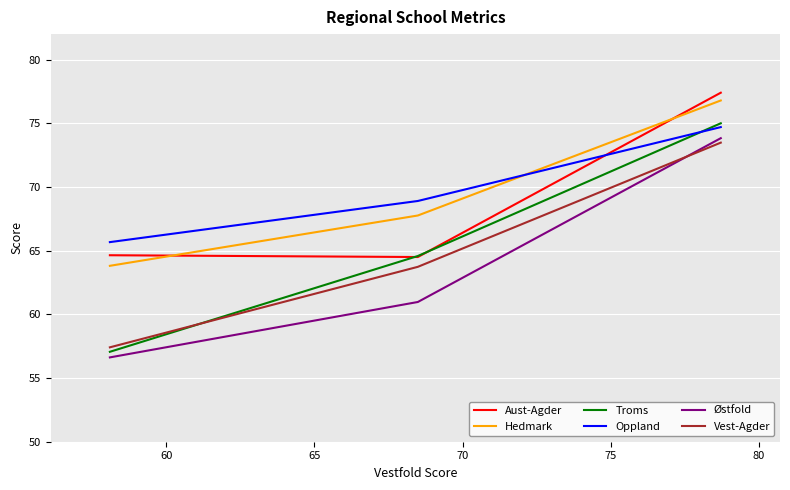

What is the greatest value displayed?

77.4